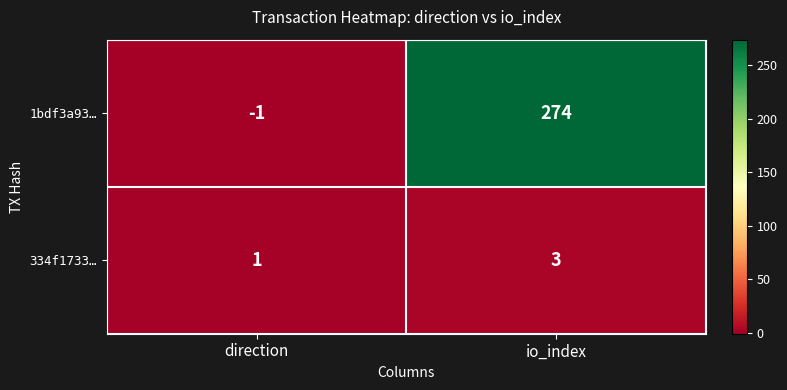

Reading left to right, transcribe all the data shown in this chart.

1bdf3a93…: -1	274
334f1733…: 1	3